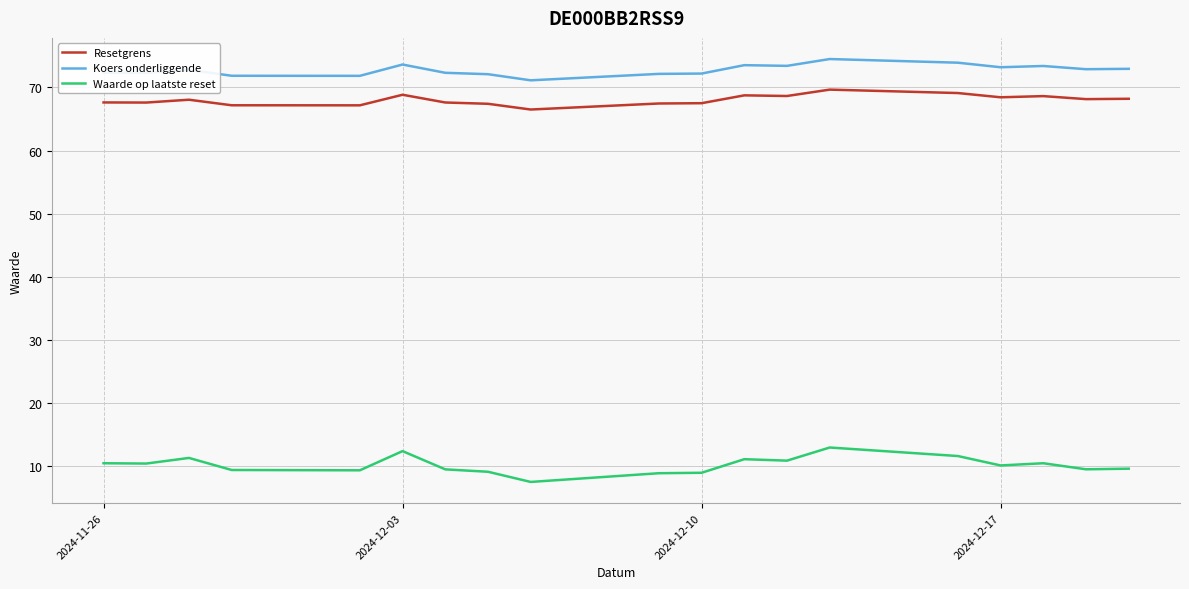

Does the chart display data point markers on the line(s)?

No